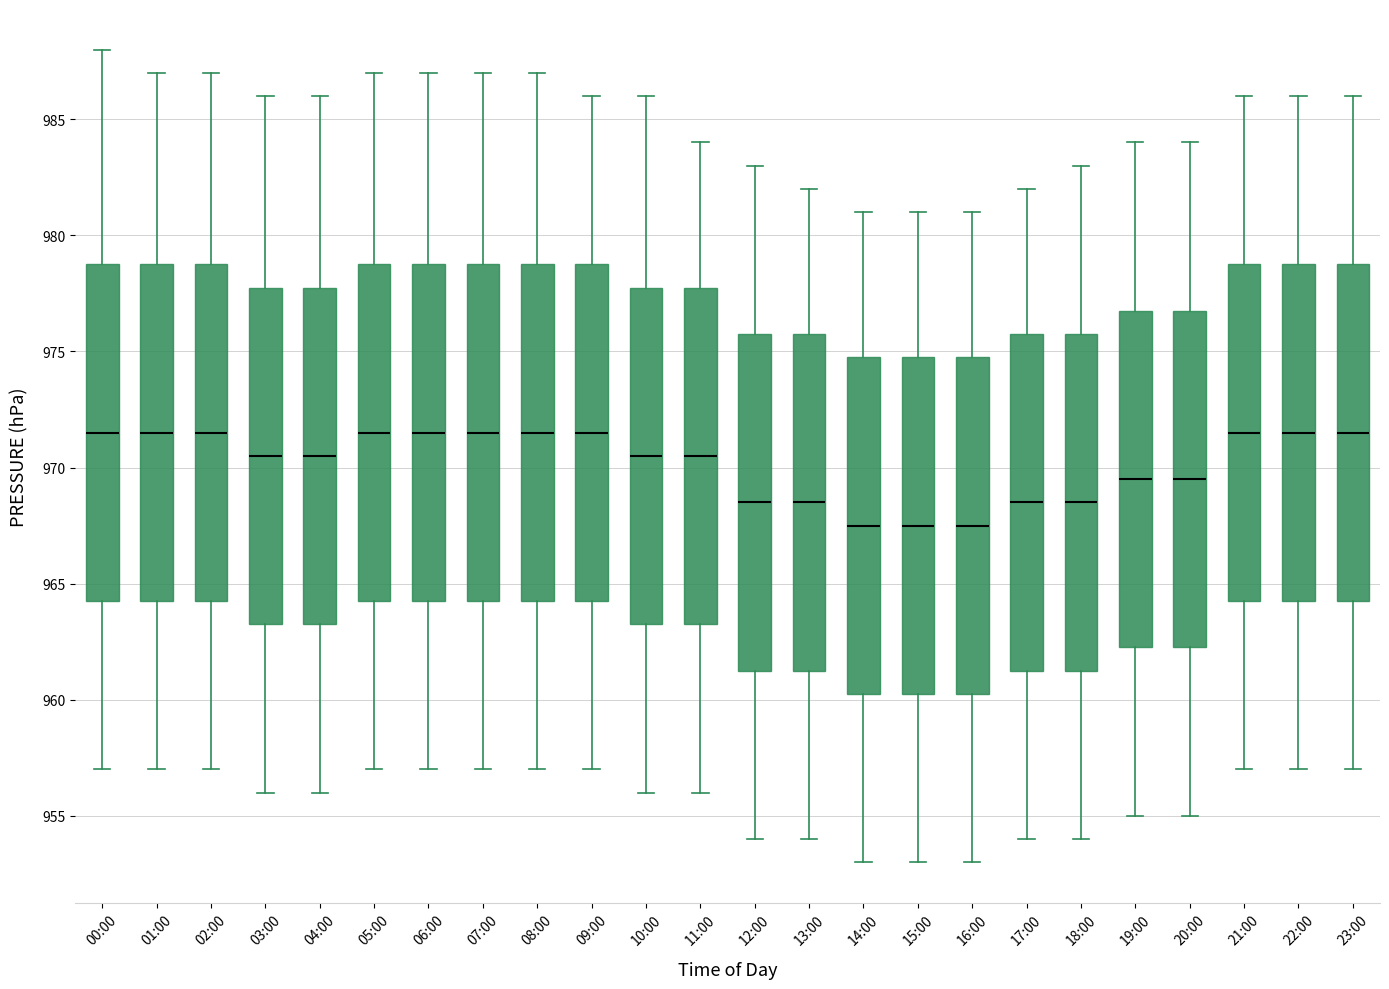

Where does the lower whisker of the box for 13:00 end on the y-axis? The values are not printed on the chart, so give them approximately, as read against the axis.

954.0